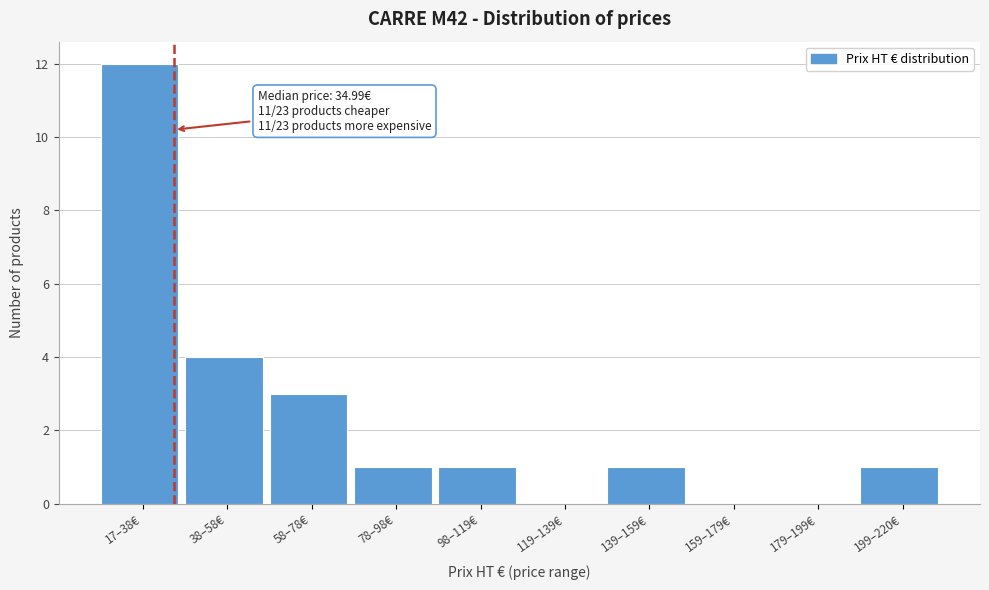

Reading left to right, transcribe all the data shown in this chart.

17–38€=12	38–58€=4	58–78€=3	78–98€=1	98–119€=1	119–139€=0	139–159€=1	159–179€=0	179–199€=0	199–220€=1